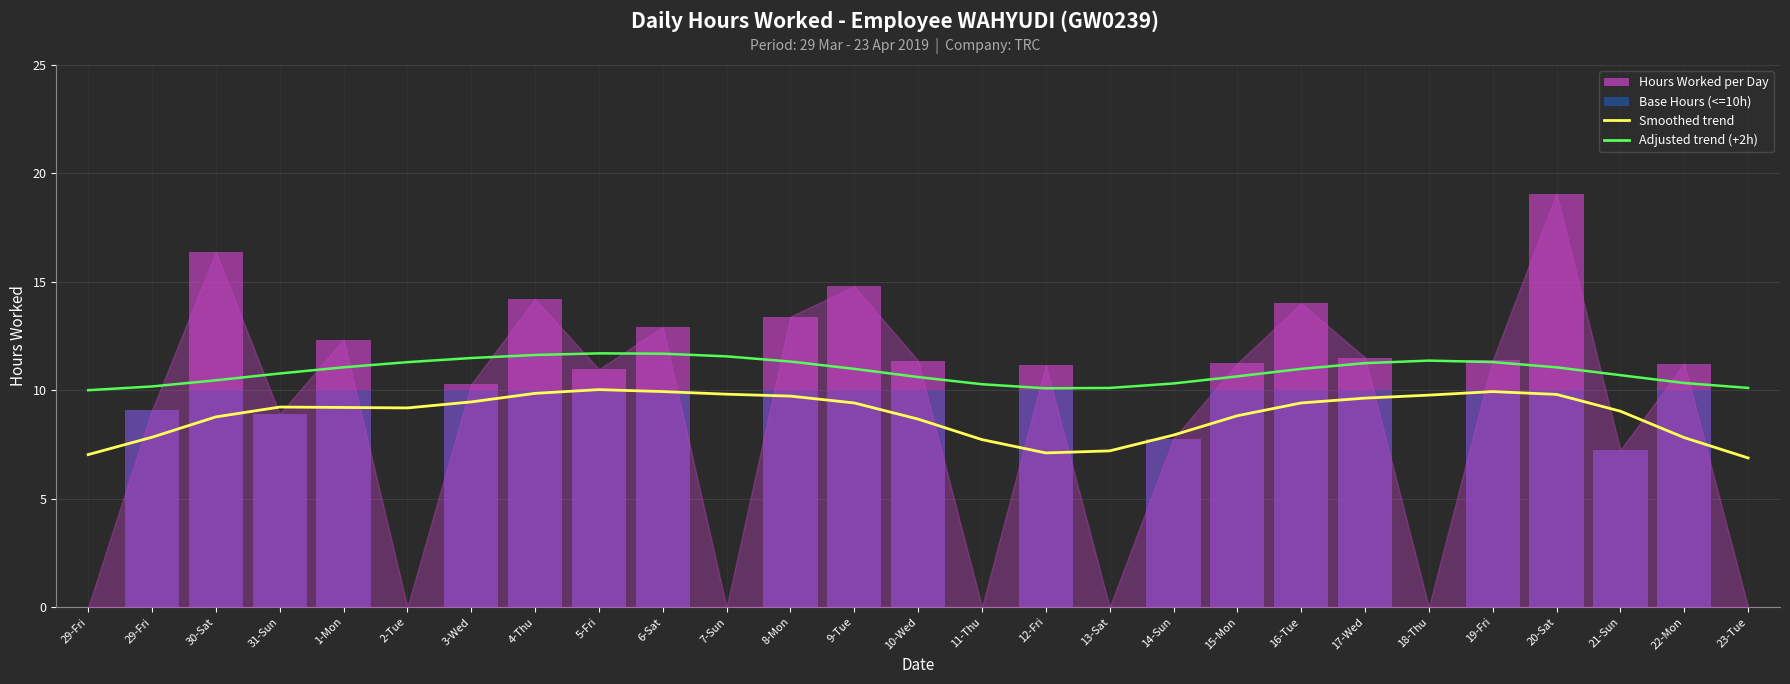

Reading left to right, what are all the values shown in this chart?

Smoothed trend: 7.0	7.8	8.8	9.2	9.2	9.2	9.5	9.9	10.0	9.9	9.8	9.7	9.4	8.7	7.7	7.1	7.2	7.9	8.8	9.4	9.6	9.8	9.9	9.8	9.0	7.8	6.9
Adjusted trend (+2h): 10.0	10.2	10.5	10.8	11.1	11.3	11.5	11.6	11.7	11.7	11.6	11.3	11.0	10.6	10.3	10.1	10.1	10.3	10.6	11.0	11.2	11.4	11.3	11.1	10.7	10.3	10.1